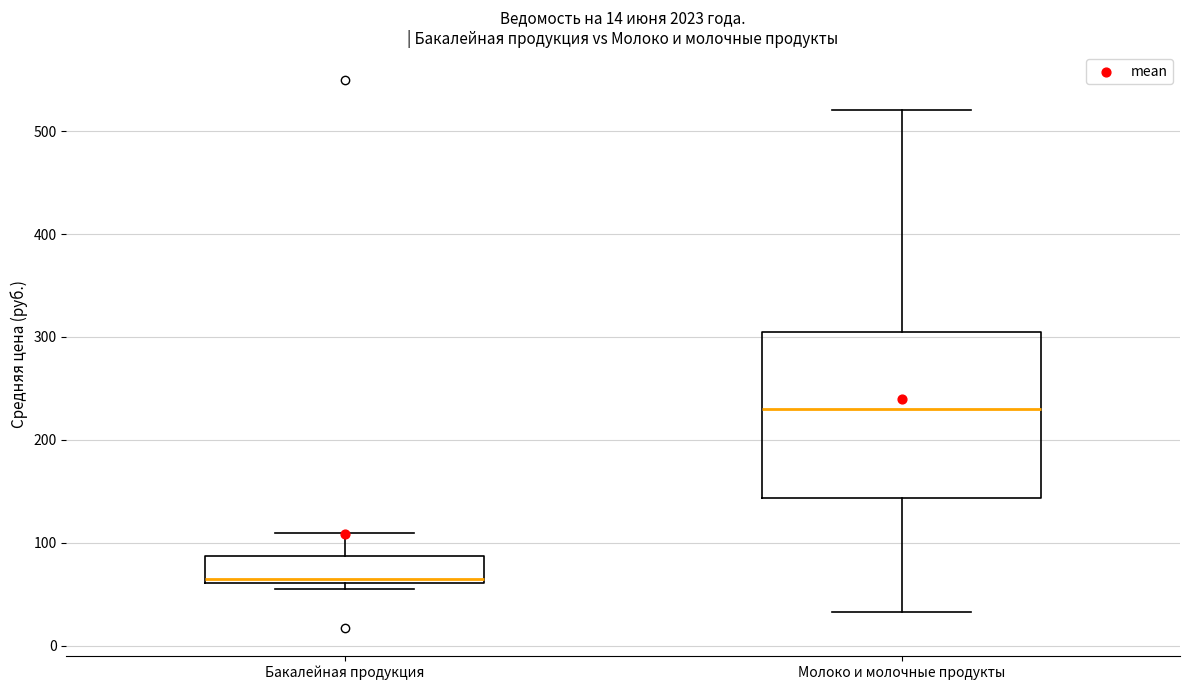

Which box is the tallest, from its lower edge to its upper edge?

Молоко и молочные продукты